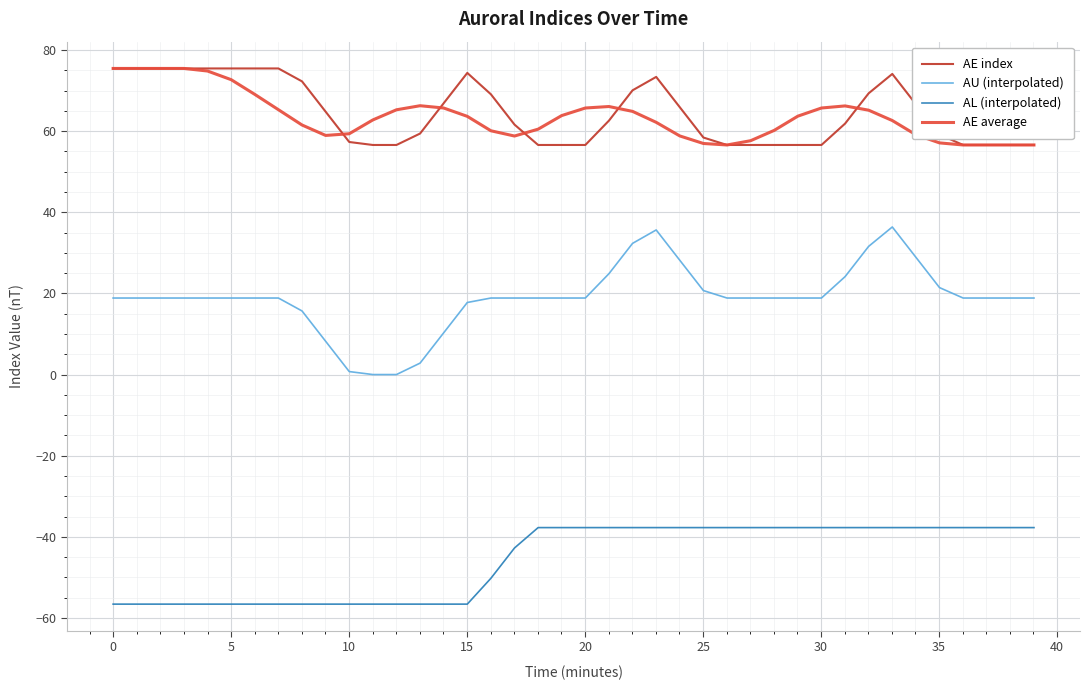

Which series has the largest range (max minus min)?

AU (interpolated)